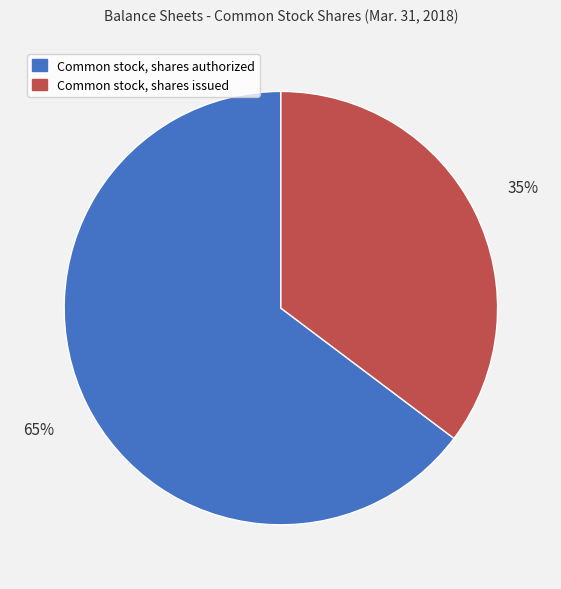

Do Common stock, shares authorized and Common stock, shares issued together represent more than half of the pie?

Yes